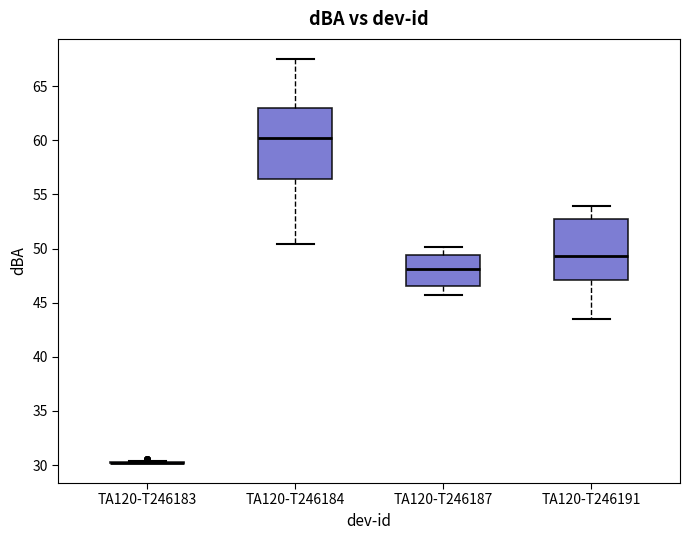

Comparing the boxes themselves (not the whiskers), which one is the tallest?

TA120-T246184